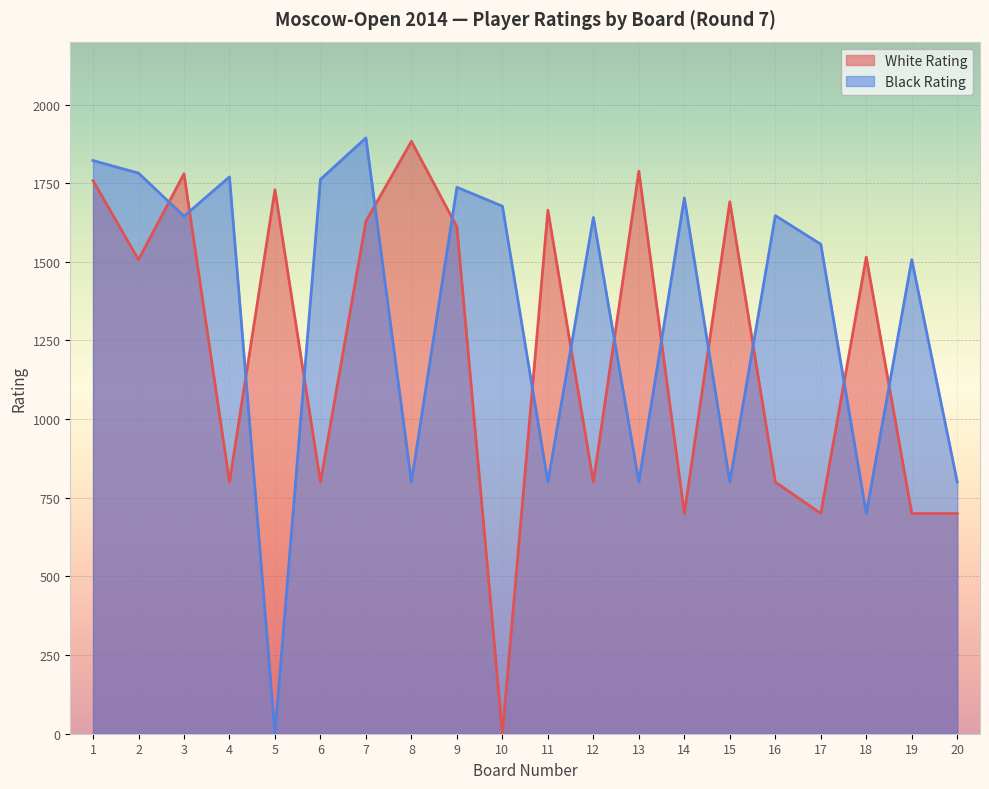

List the labels in order of Black Rating value, smallest first.

5, 18, 8, 11, 13, 15, 20, 19, 17, 12, 3, 16, 10, 14, 9, 6, 4, 2, 1, 7